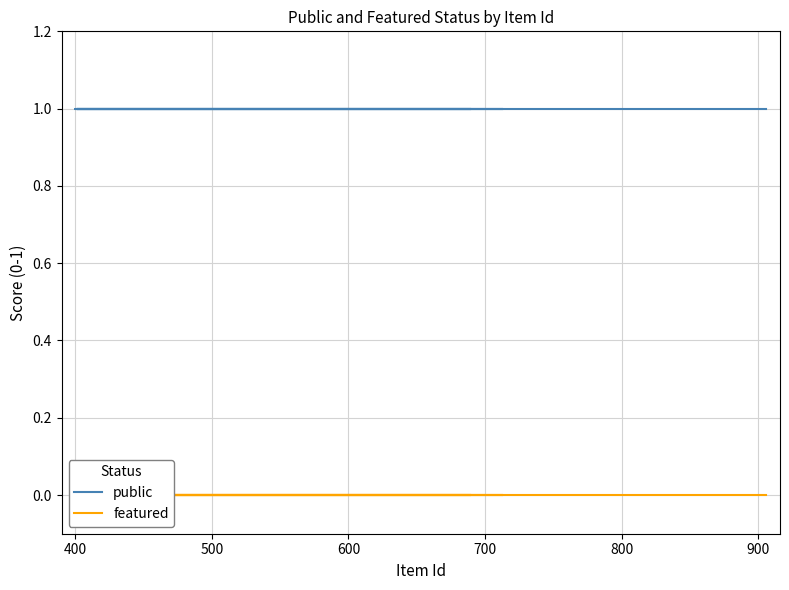

Is the value of public at 600 greater than the value of featured at 700?

Yes